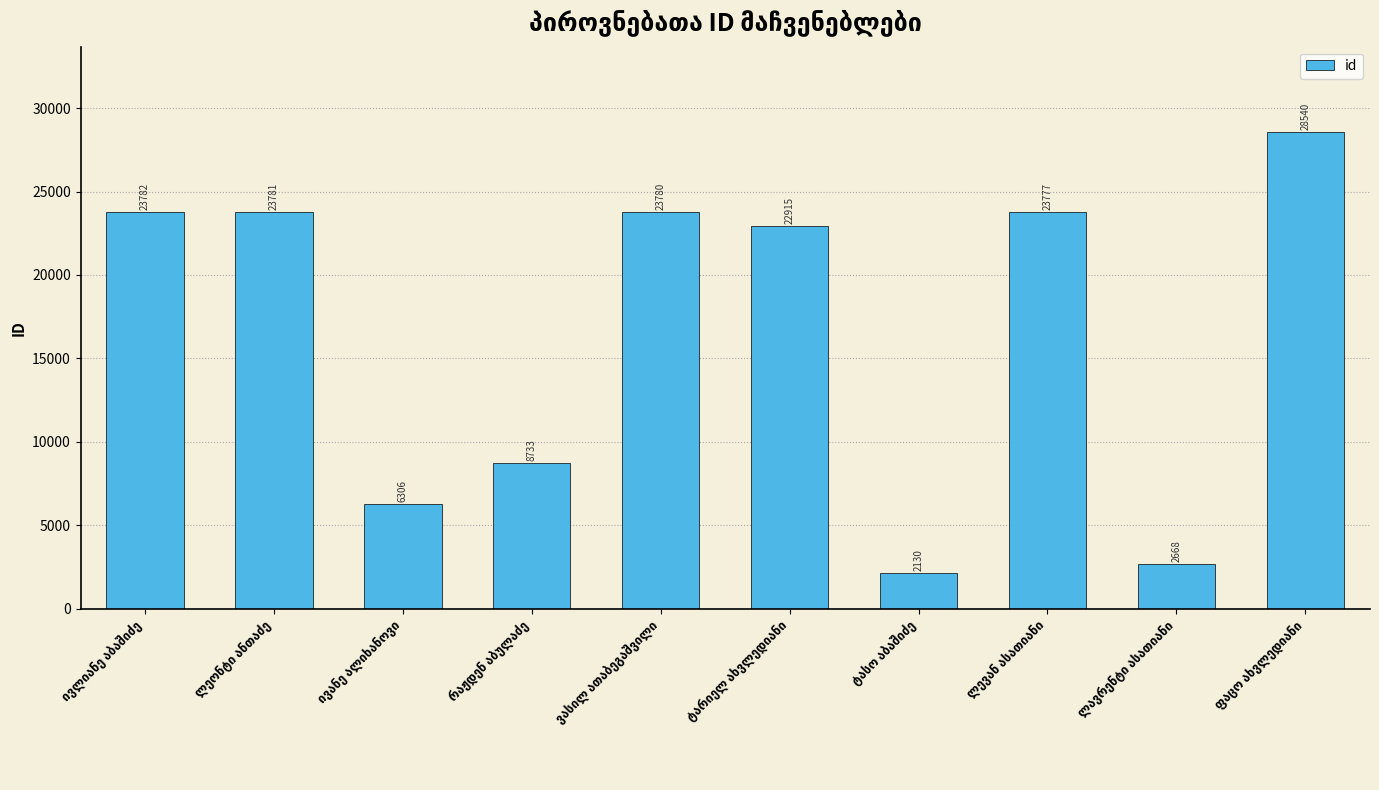

What is the value of the 7th bar from the left?

2130